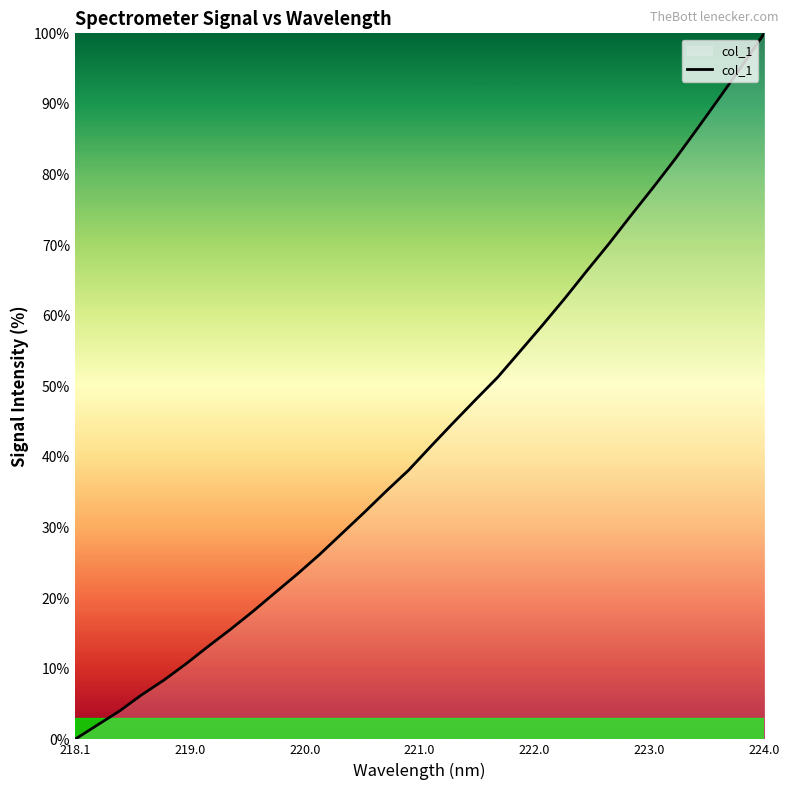

What is the difference between the maximum and minimum values?

100.0